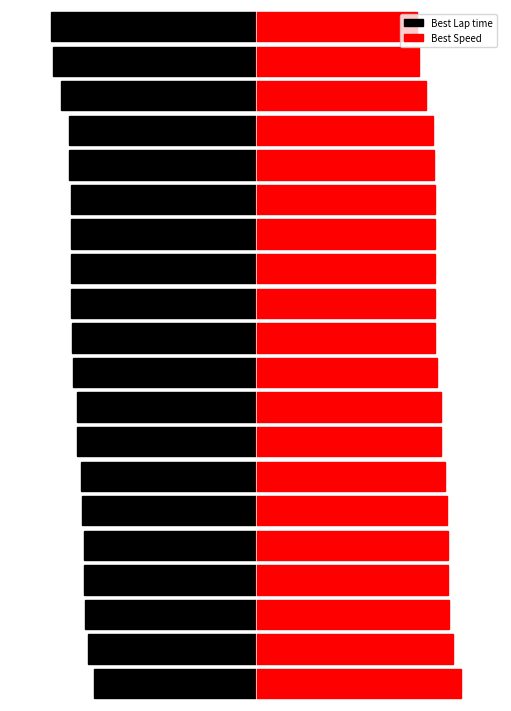

Reading left to right, what are all the values shown in this chart?

Best Lap time: -39.4	-41.1	-41.8	-41.9	-42.0	-42.4	-42.7	-43.6	-43.7	-44.6	-45.0	-45.1	-45.2	-45.2	-45.2	-45.5	-45.5	-47.6	-49.5	-50.0
Best Speed: 50.0	48.0	47.2	47.0	47.0	46.5	46.2	45.2	45.1	44.3	43.8	43.7	43.7	43.6	43.6	43.4	43.3	41.5	39.8	39.4